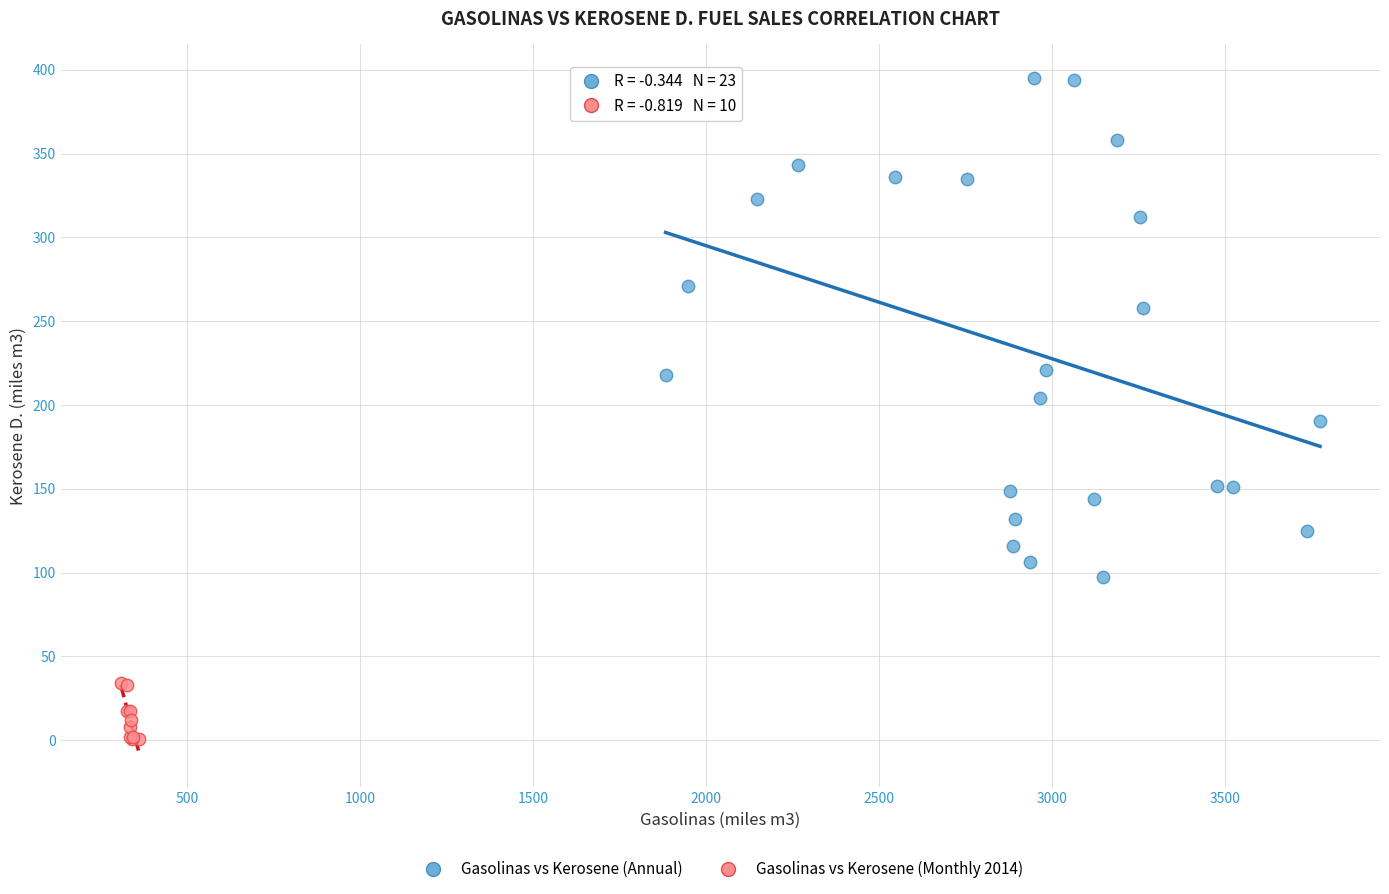

Which series reaches the minimum Y coordinate?

Gasolinas vs Kerosene (Monthly 2014)